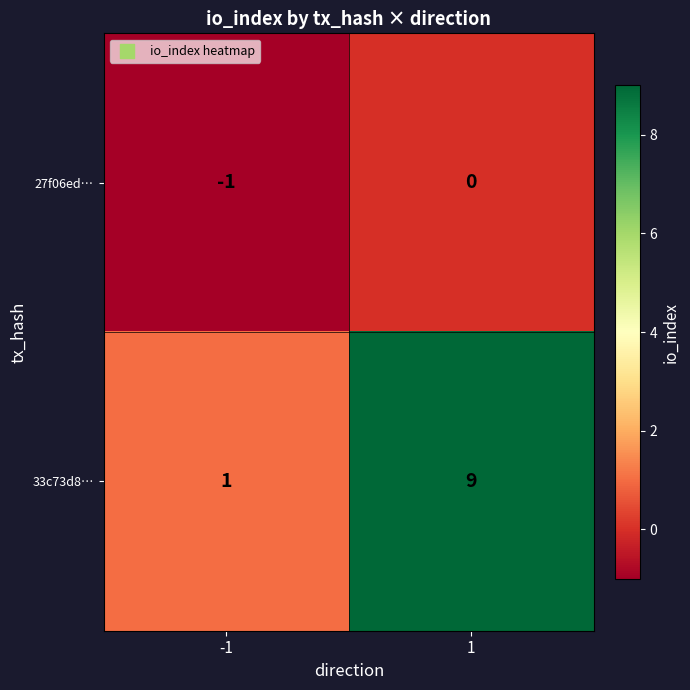

What is the difference between the 33c73d8… values at -1 and 1?

8